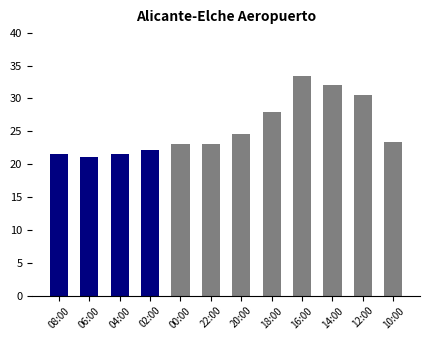

The chart shows a value of 22.2 at 02:00. True or false?

True